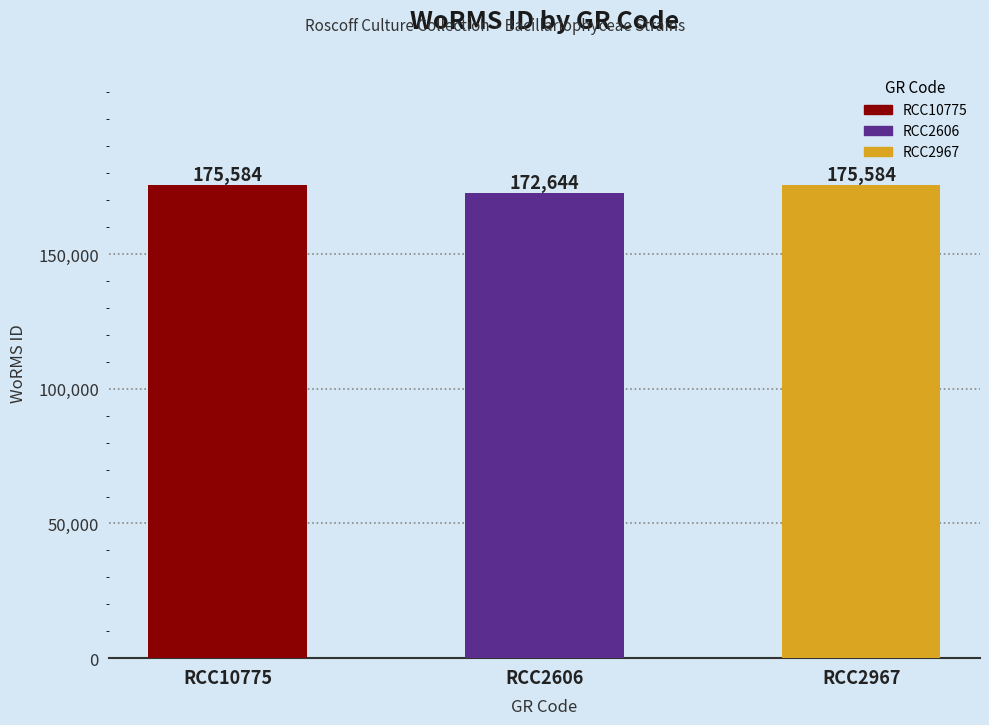

What is the minimum value shown in the chart?

172644